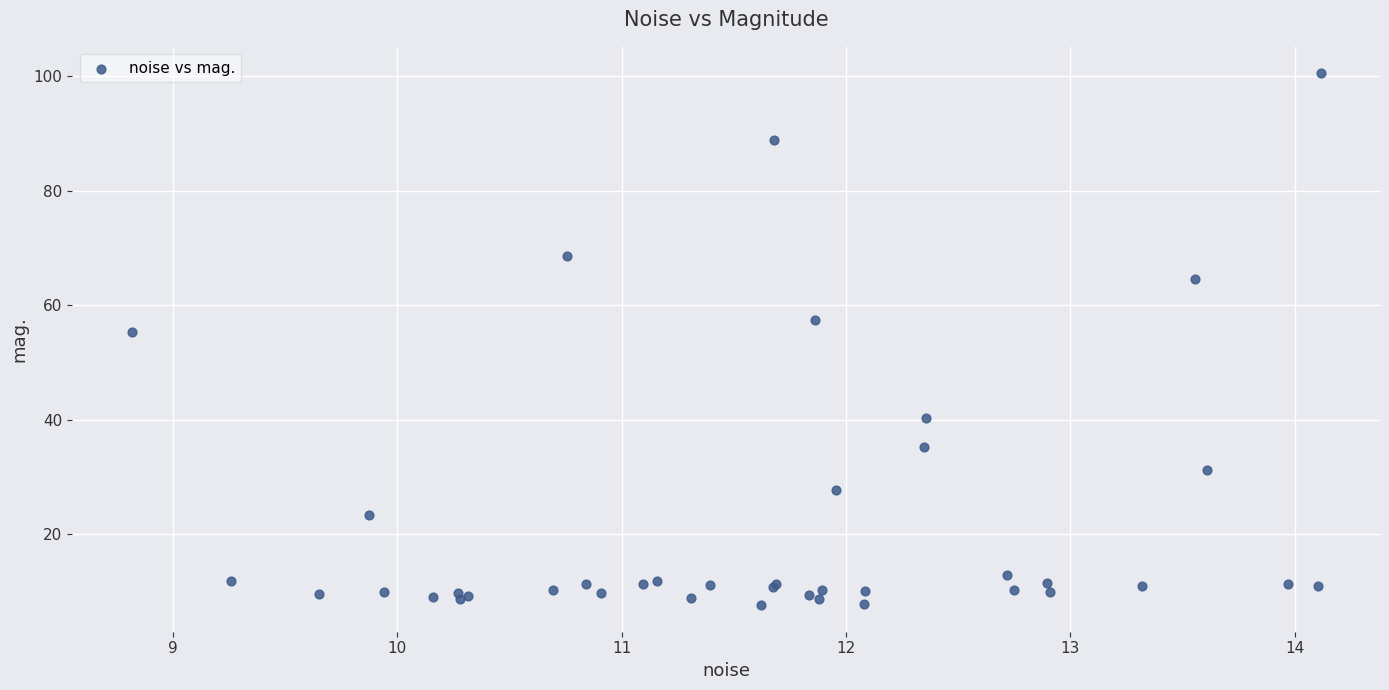

What Y value in the scatter plot is closest to 54?

55.3